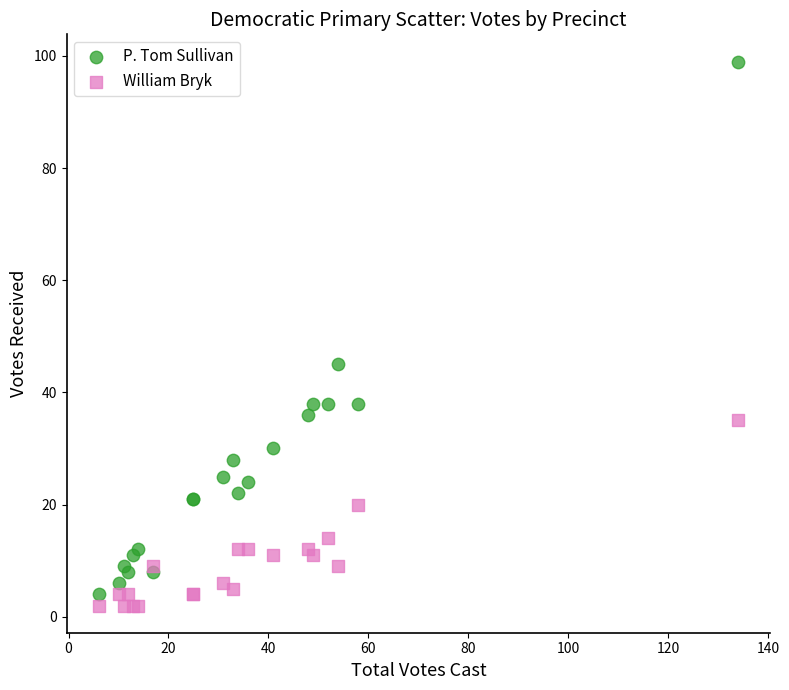

What are all the series names shown in the legend?

P. Tom Sullivan, William Bryk